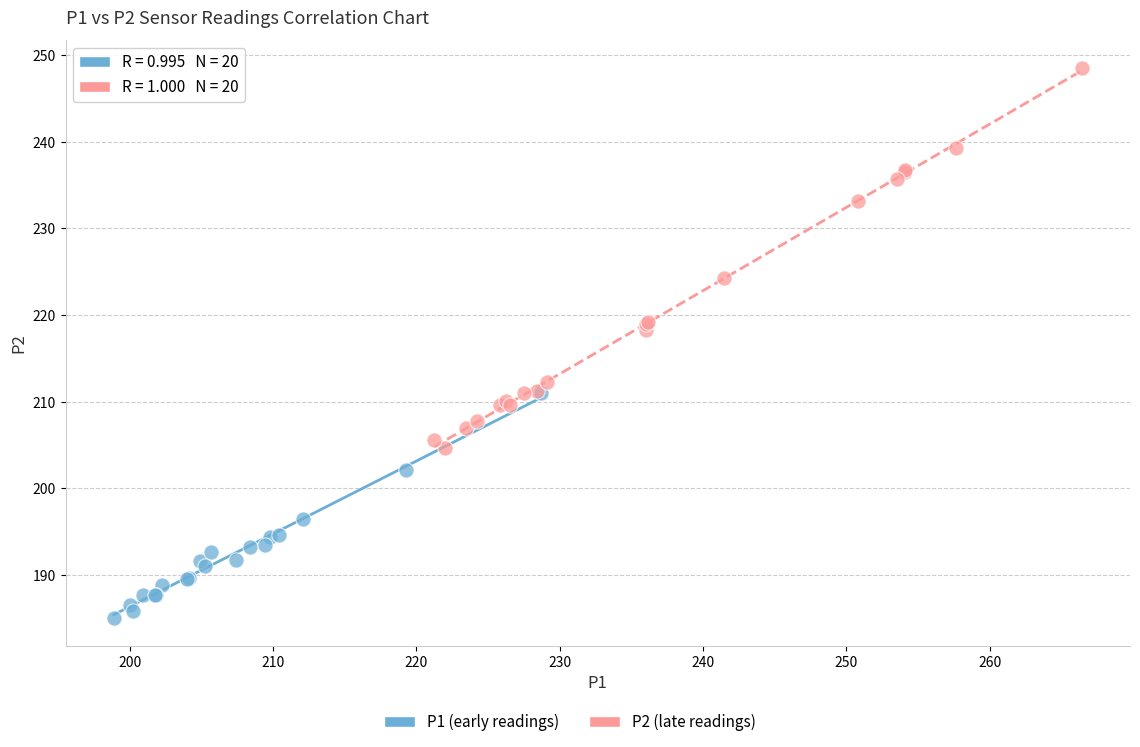

Which series reaches the minimum Y coordinate?

P1 (early readings)